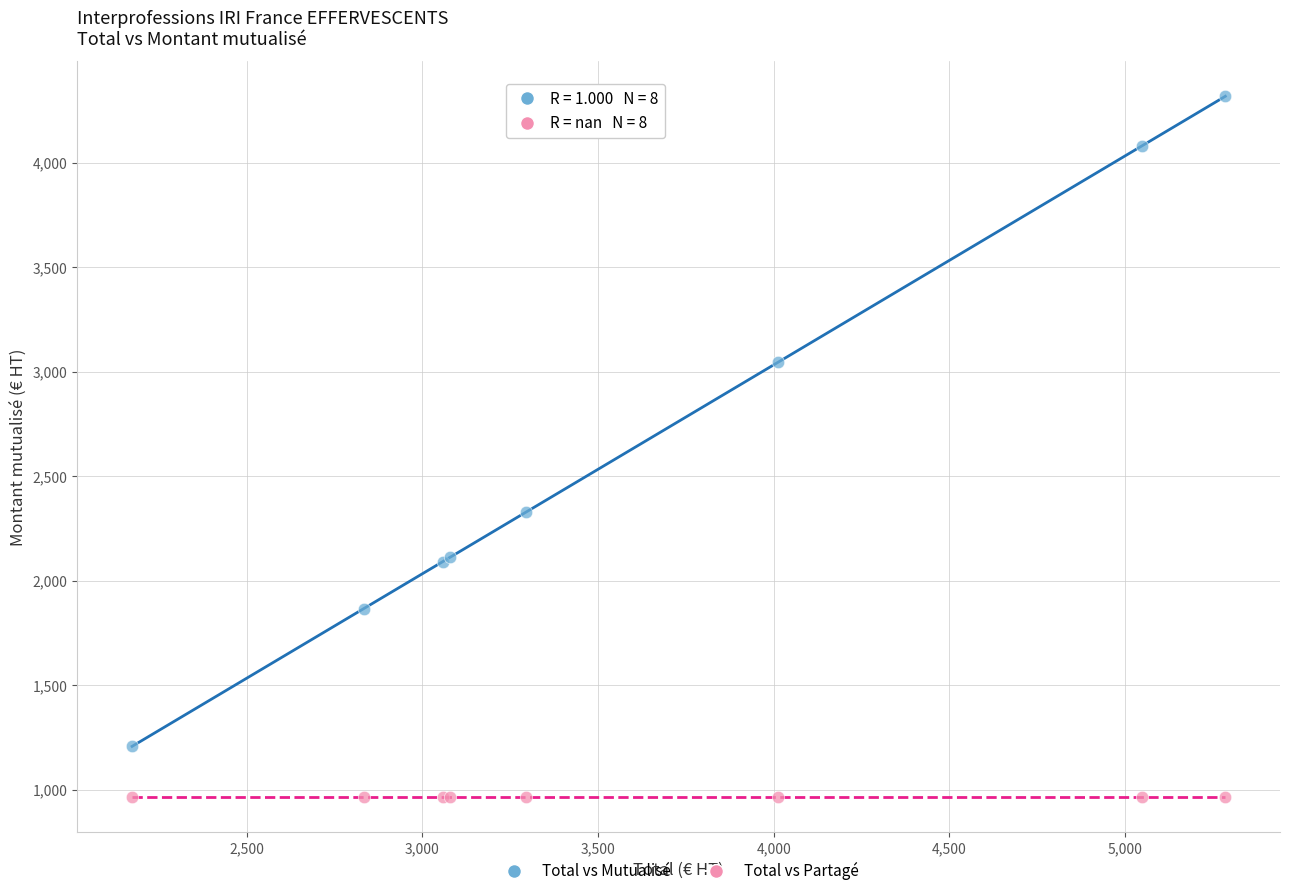

Which series contains the lowest Y value?

Total vs Partagé